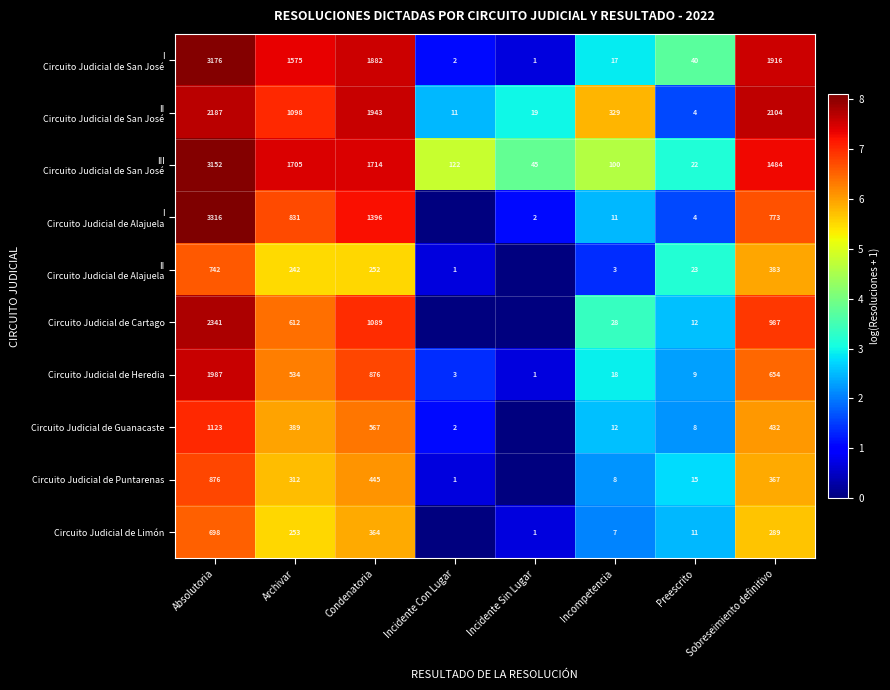

What is the greatest value displayed?

8.1